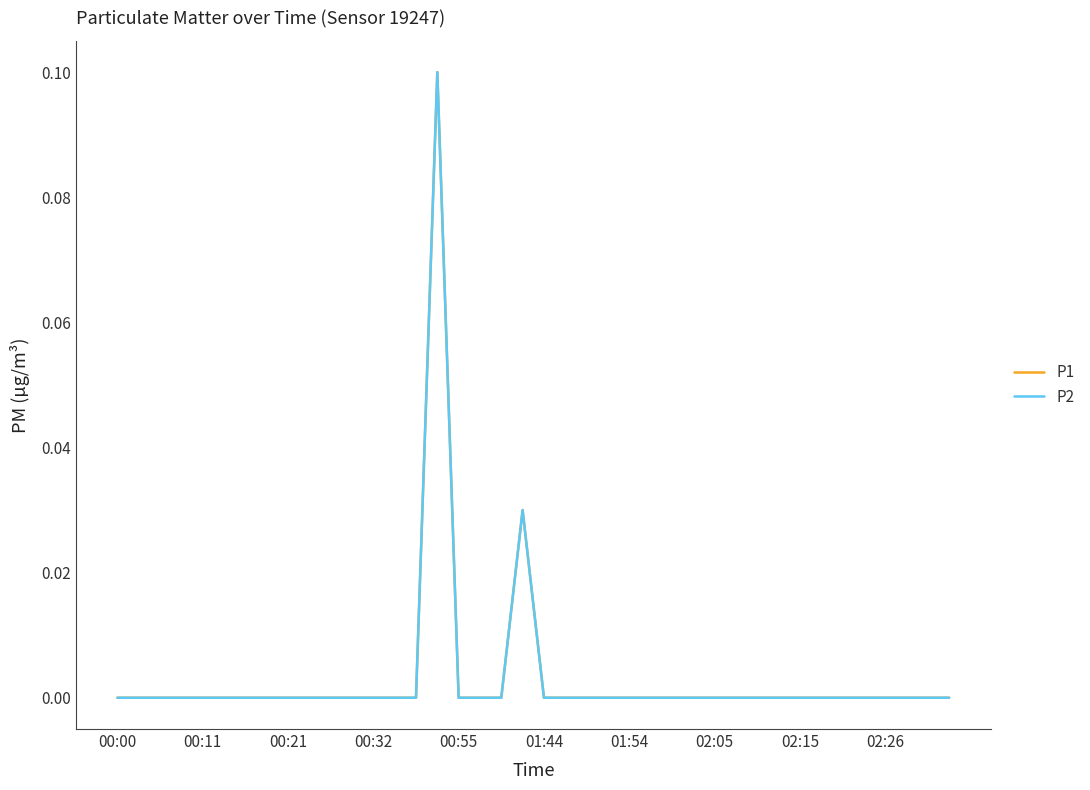

True or false: P2 and P1 cross at least once.

False